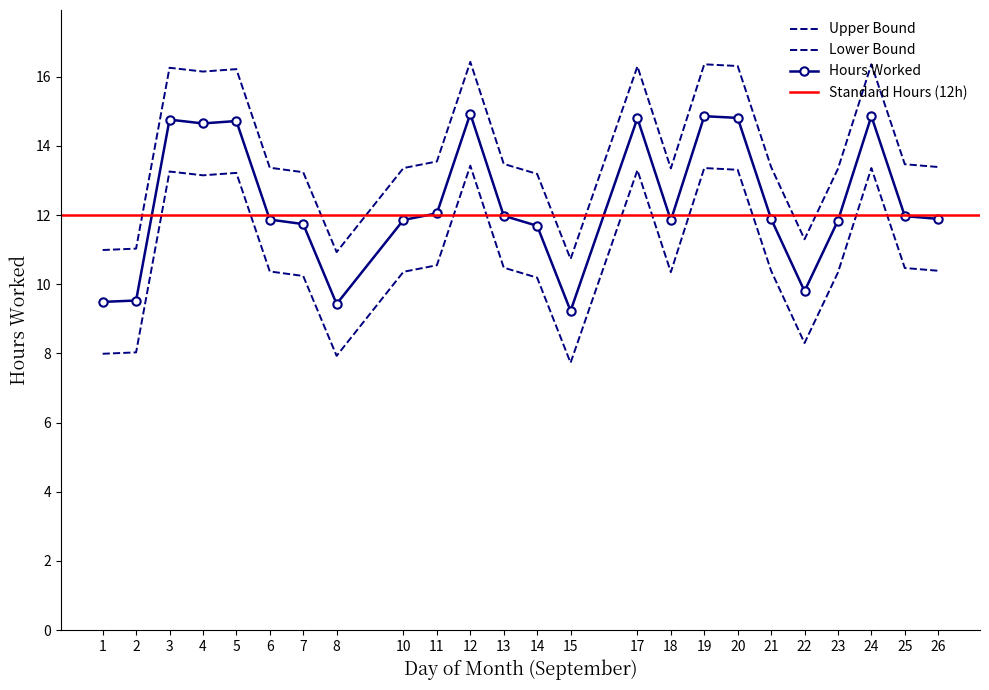

Does the chart have visible grid lines?

No